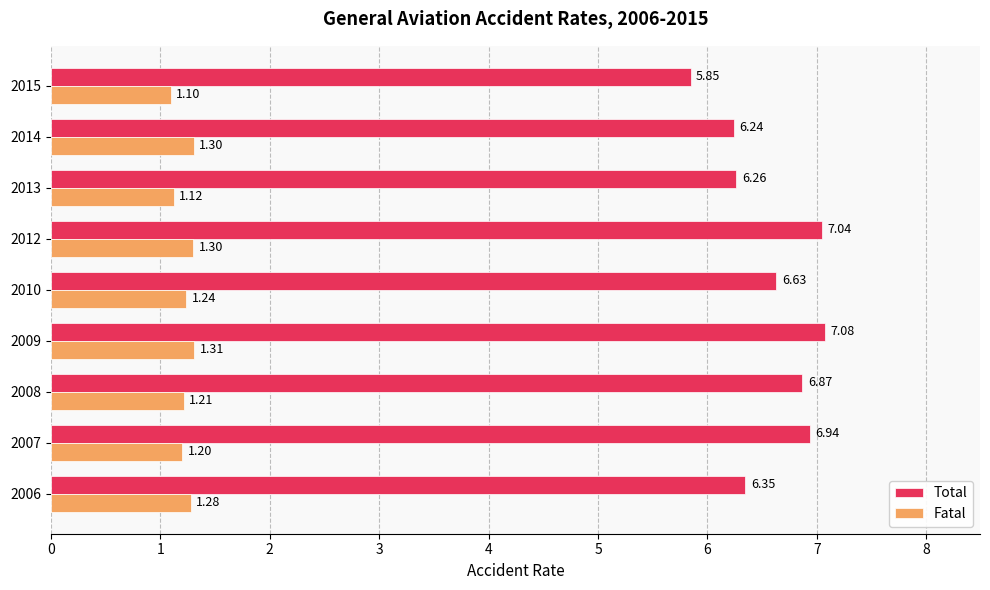

Which series has the widest spread of values?

Total